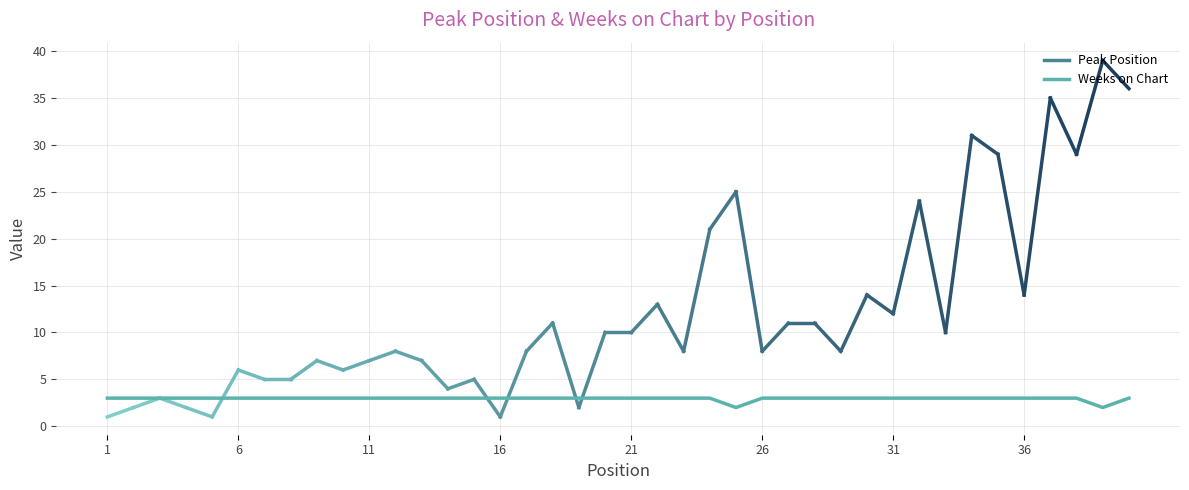

What is the maximum value shown in the chart?

3